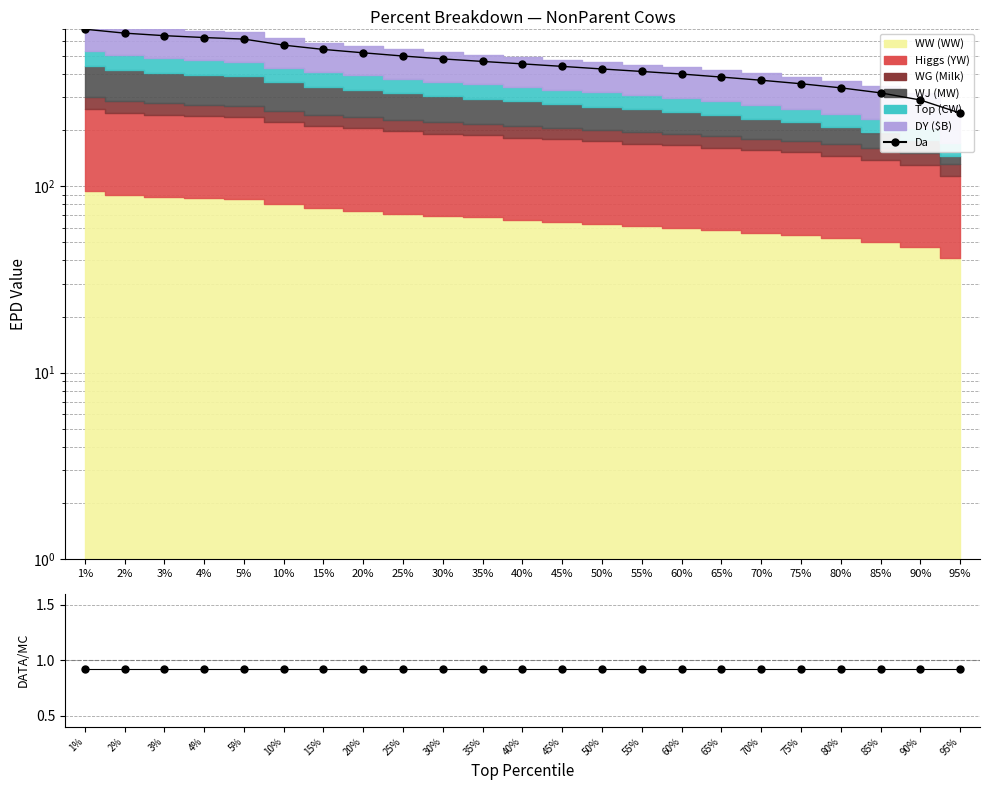

Rank the categories by value from highest to lowest.

1%, 2%, 3%, 4%, 5%, 10%, 15%, 20%, 25%, 30%, 35%, 40%, 45%, 50%, 55%, 60%, 65%, 70%, 75%, 80%, 85%, 90%, 95%